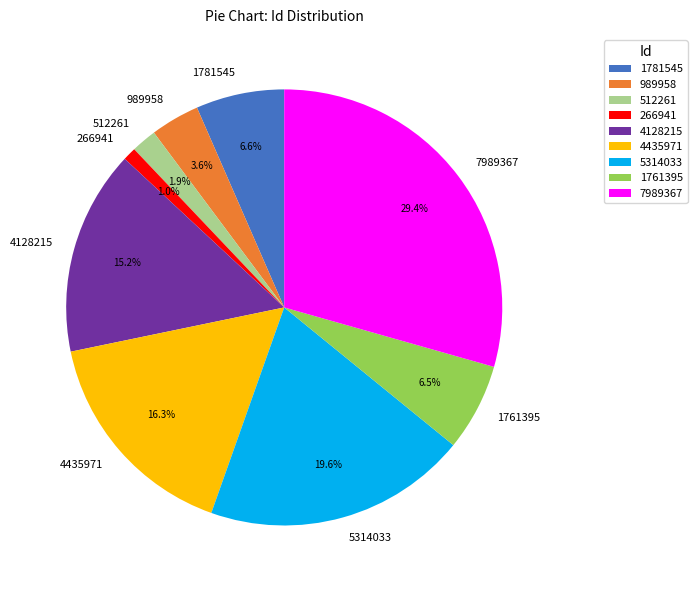

True or false: 989958 accounts for 4% of the total.

True